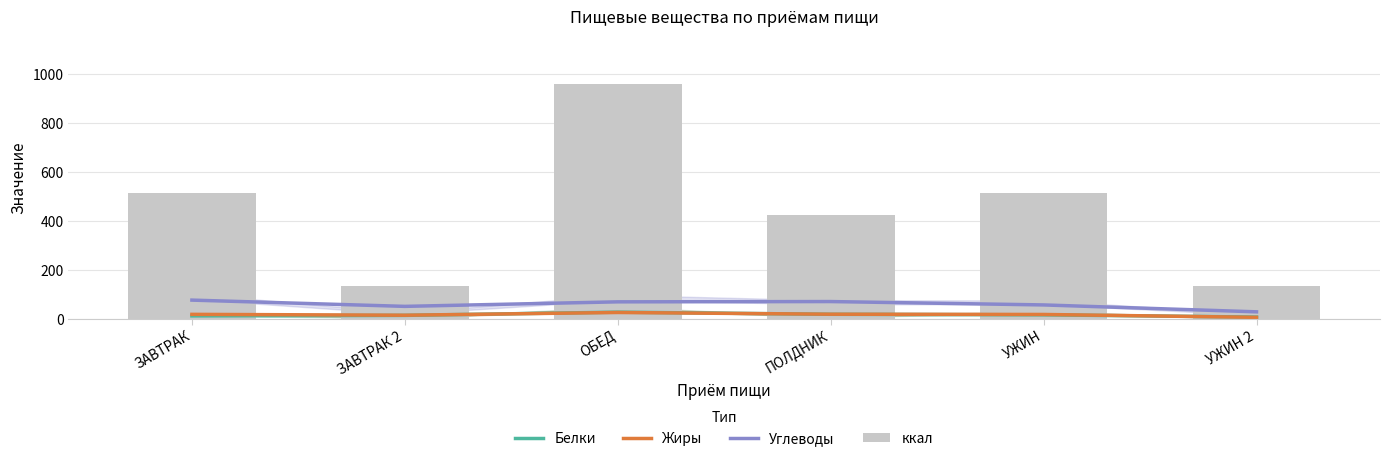

True or false: Углеводы has a value of 37.1 at ЗАВТРАК.

False